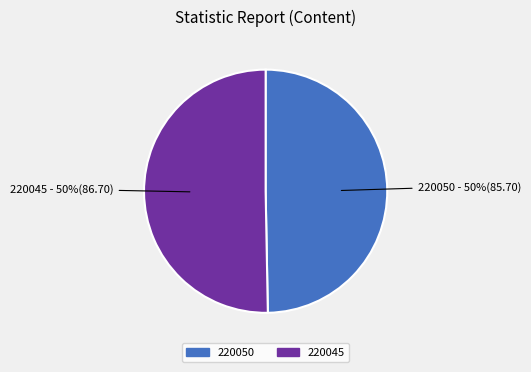

Which slice is the smallest?

220050